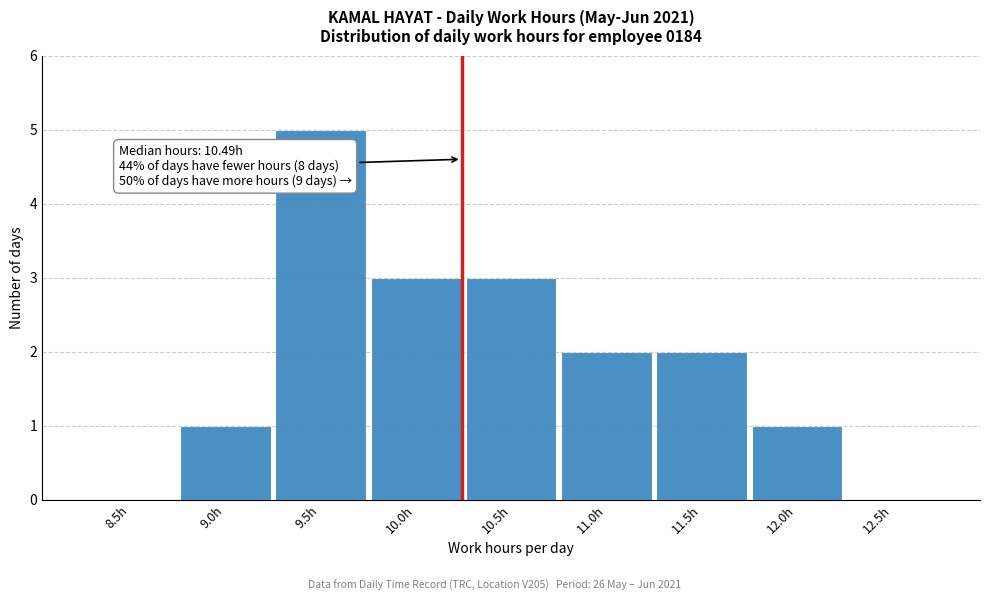

Reading left to right, transcribe all the data shown in this chart.

8.5h=0	9.0h=1	9.5h=5	10.0h=3	10.5h=3	11.0h=2	11.5h=2	12.0h=1	12.5h=0